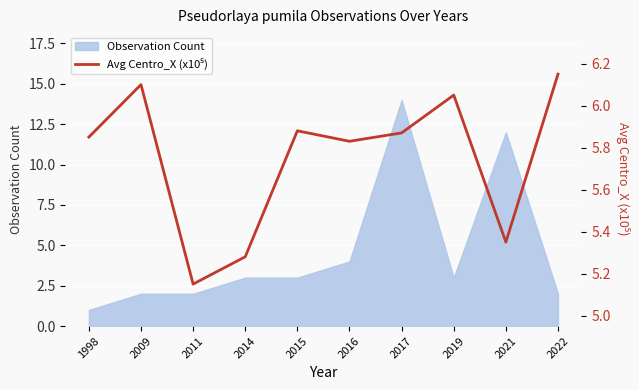

Rank the categories by value from lowest to highest.

2011, 2014, 2021, 2016, 1998, 2017, 2015, 2019, 2009, 2022